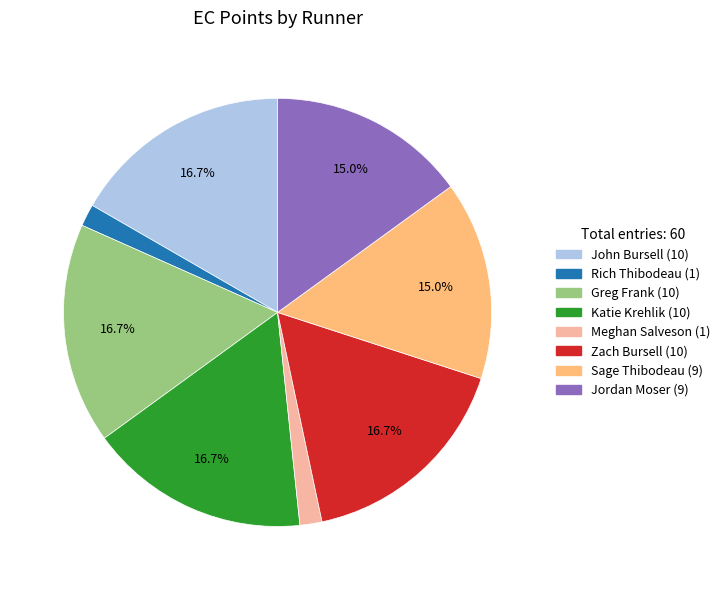

To the nearest percent, what is the difference between the largest and smallest slice percentages?

15%